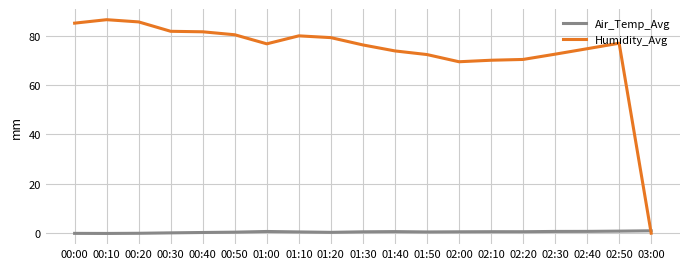

Rank the series by their average value, from lowest to highest.

Air_Temp_Avg, Humidity_Avg